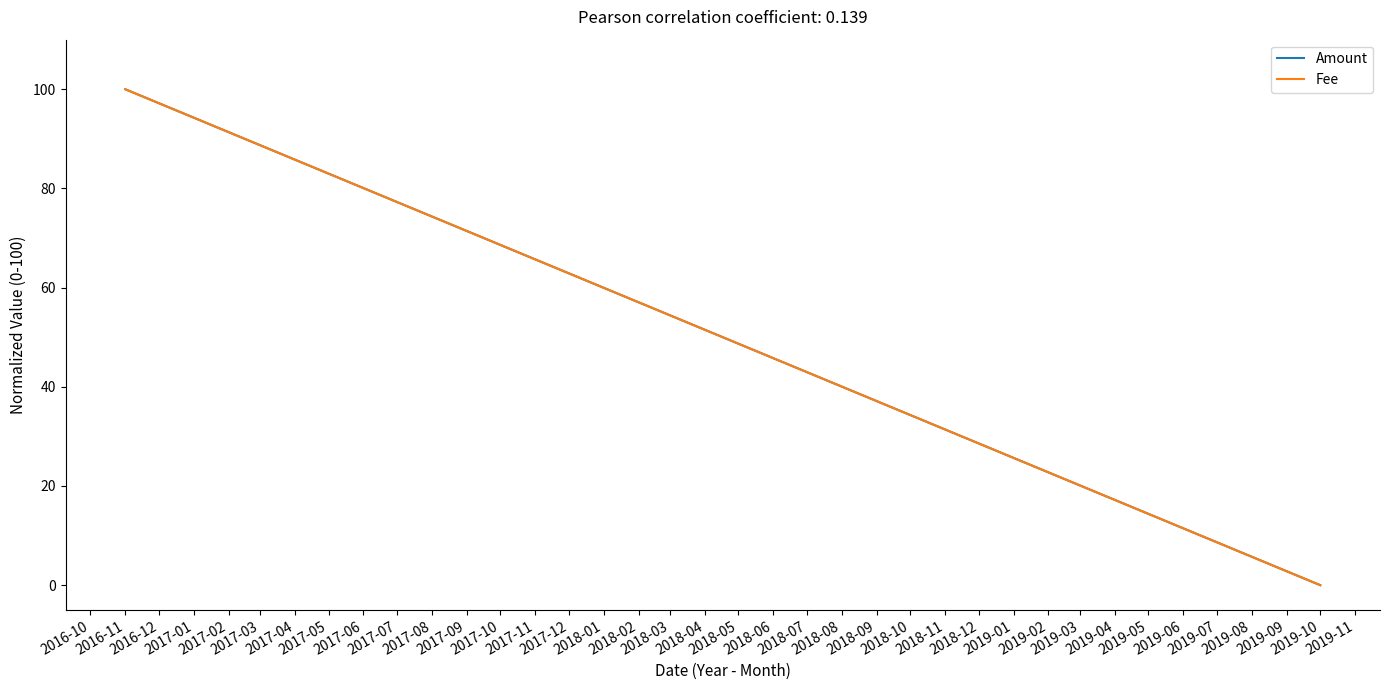

What is the average value of the Fee series?

50